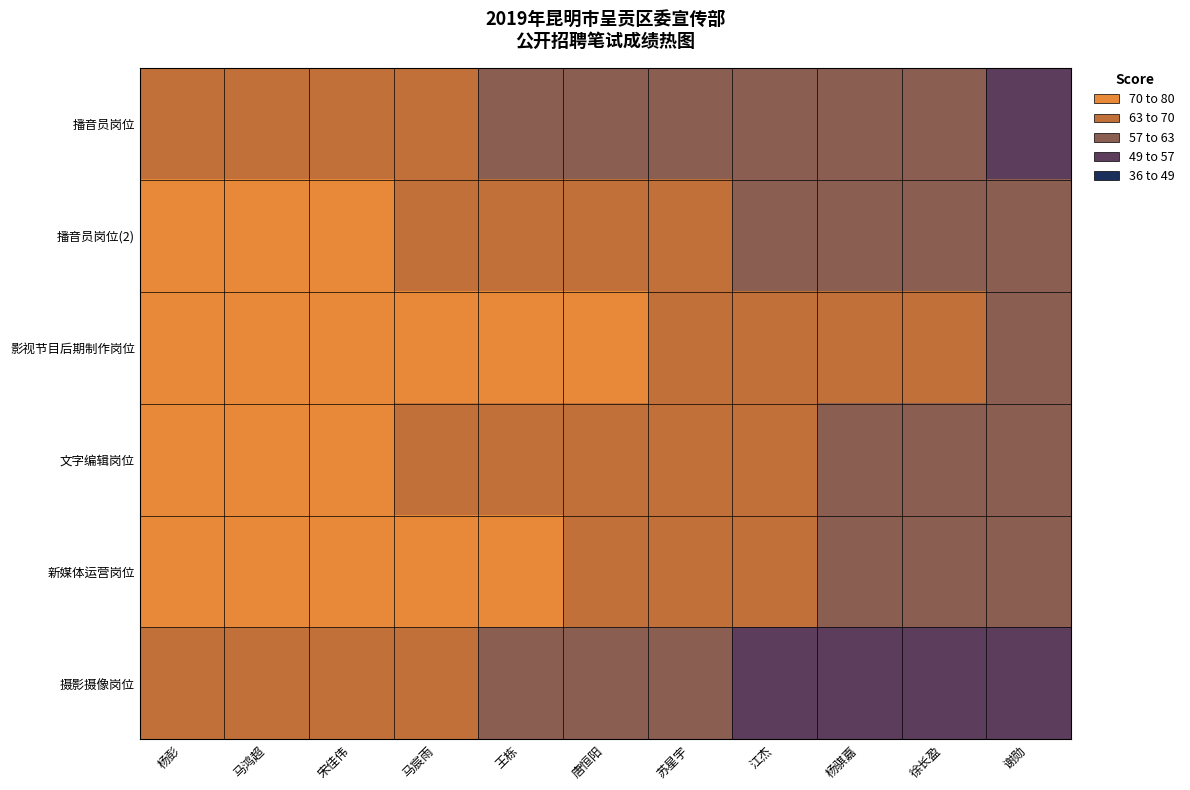

Rank the series at 马鸿超 from highest to lowest value.

新媒体运营岗位, 影视节目后期制作岗位, 文字编辑岗位, 播音员岗位(2), 摄影摄像岗位, 播音员岗位